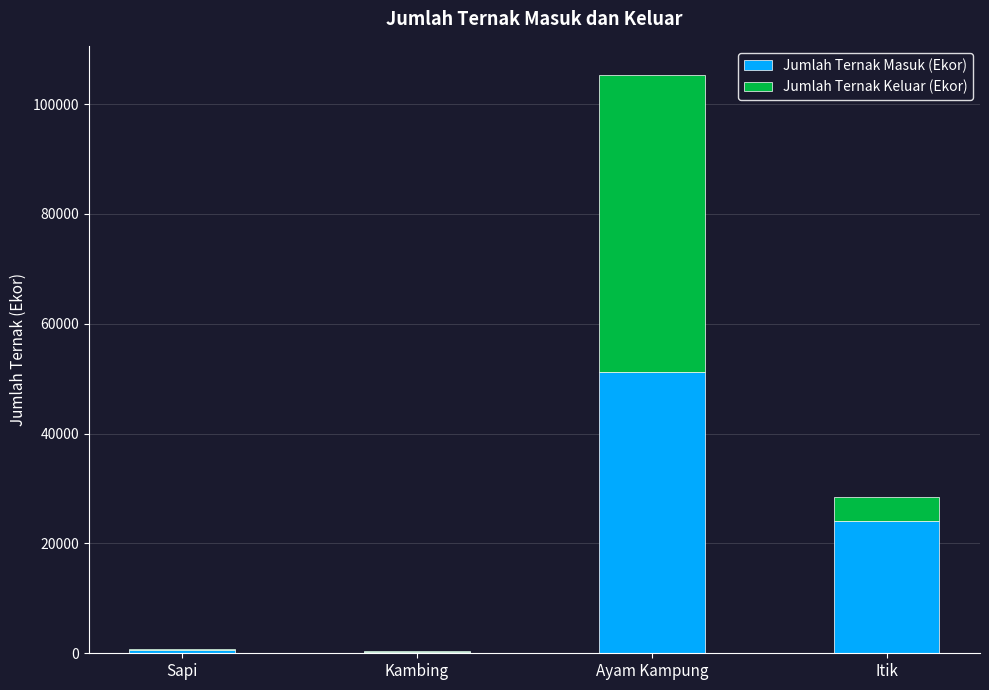

What is the average value of the Jumlah Ternak Masuk (Ekor) series?

19016